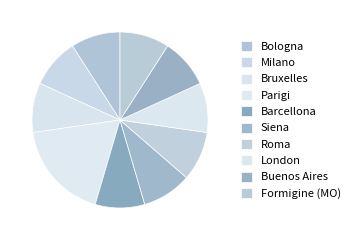

Is it true that Bologna is 1% of the pie?

False